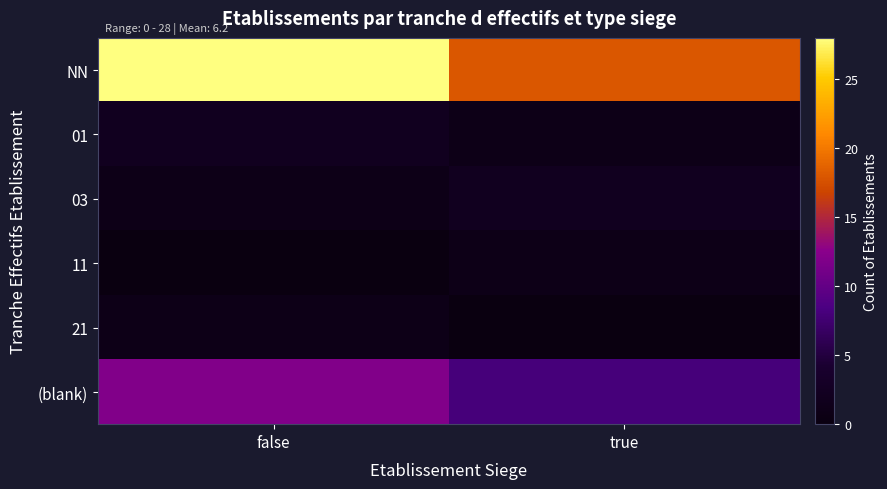

How many data points does each series have?

2